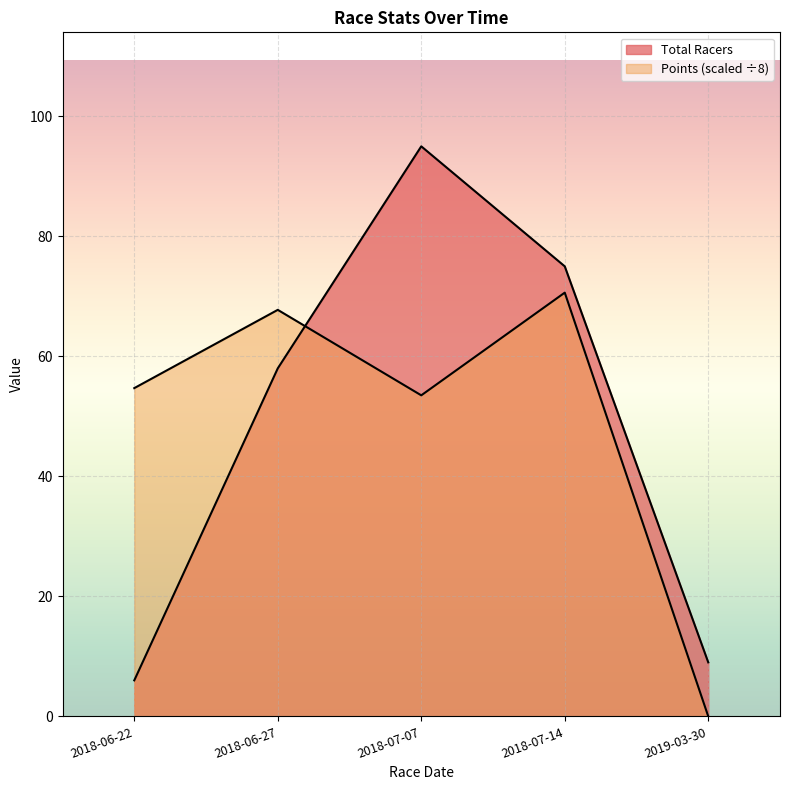

What is the sum of all Points values?

246.6